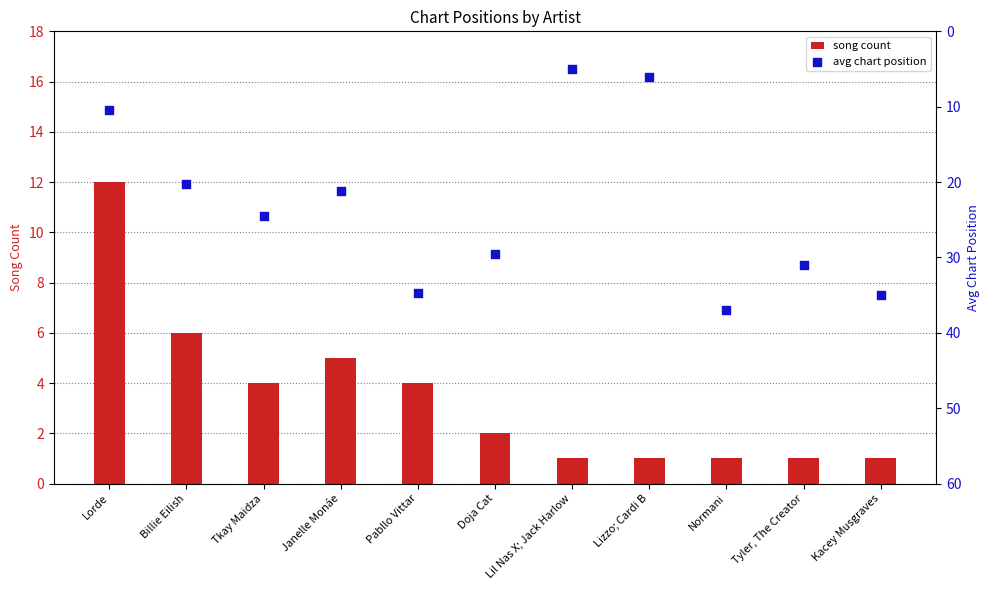

Which series contains the lowest Y value?

song count